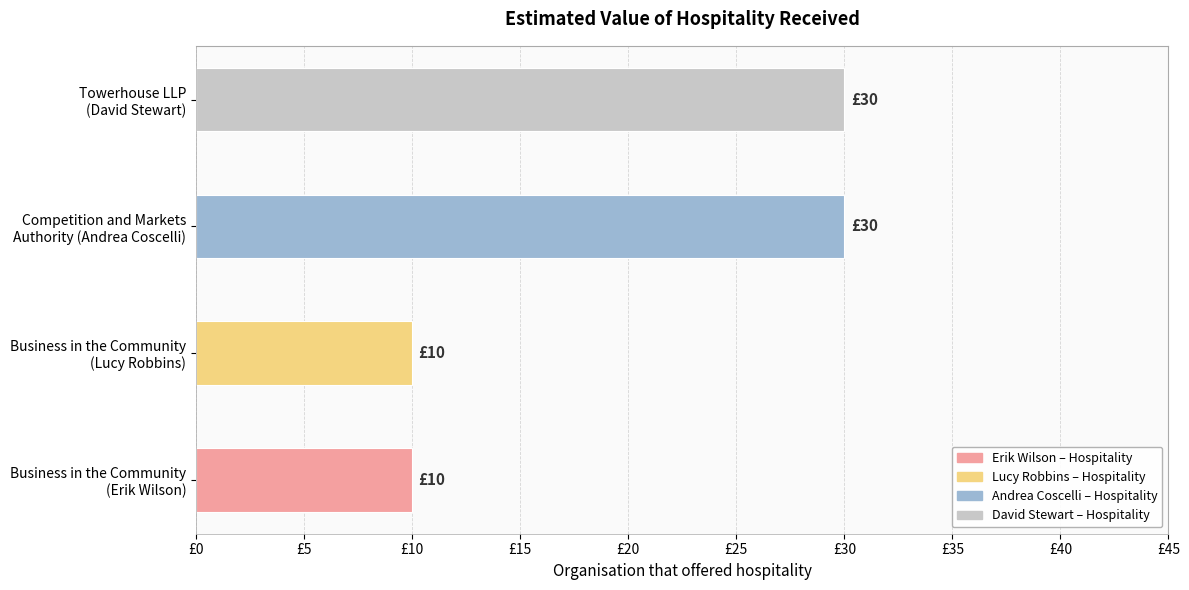

Does the chart contain any negative values?

No